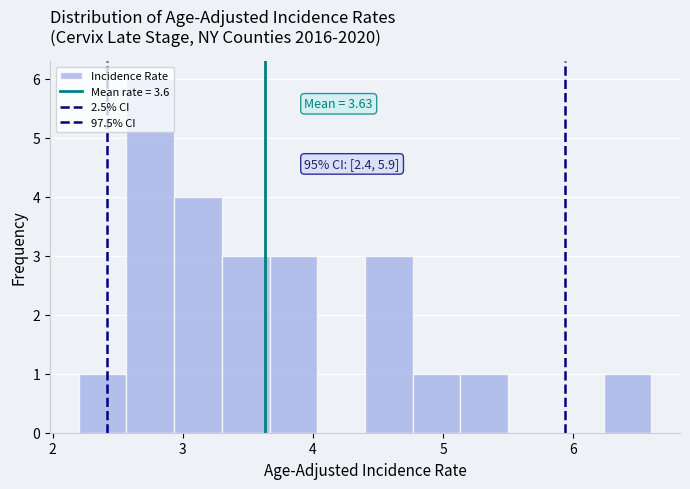

Around what value on the x-axis is the tallest bar? Give the approximate position of its centre, as read against the axis.

2.8